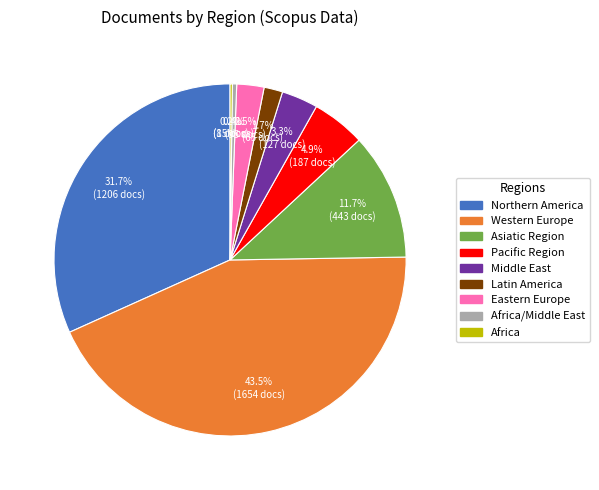

Does Northern America represent more than half of the total?

No